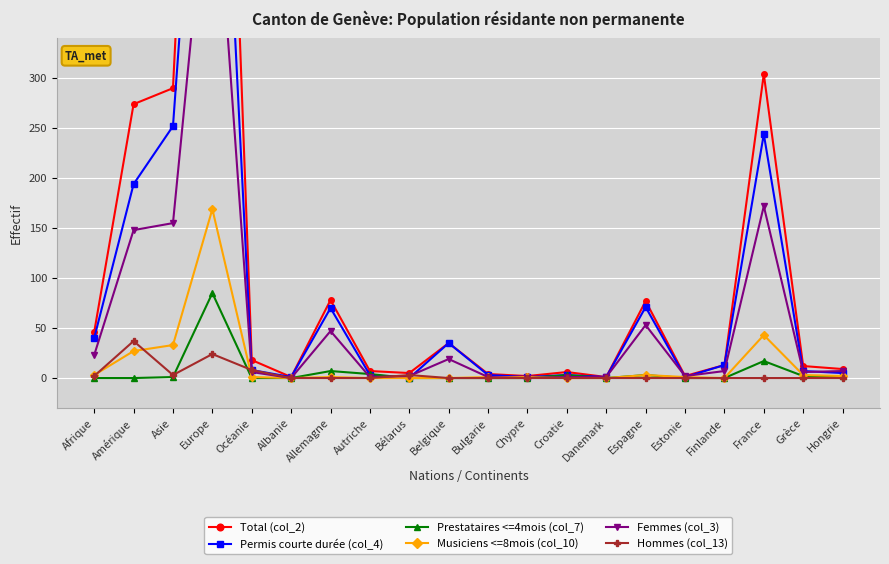

Rank the categories by Permis courte durée (col_4) value from highest to lowest.

Europe, Asie, France, Amérique, Espagne, Allemagne, Afrique, Belgique, Finlande, Océanie, Grèce, Hongrie, Autriche, Bulgarie, Croatie, Albanie, Chypre, Danemark, Estonie, Bélarus